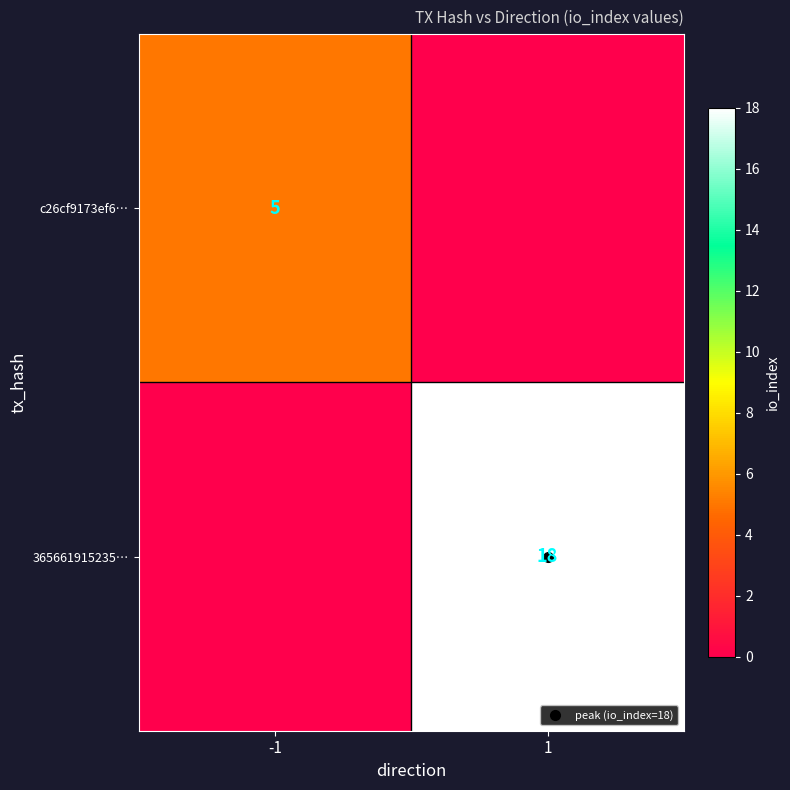

How many c26cf9173ef6… values are between 0 and 5?

2